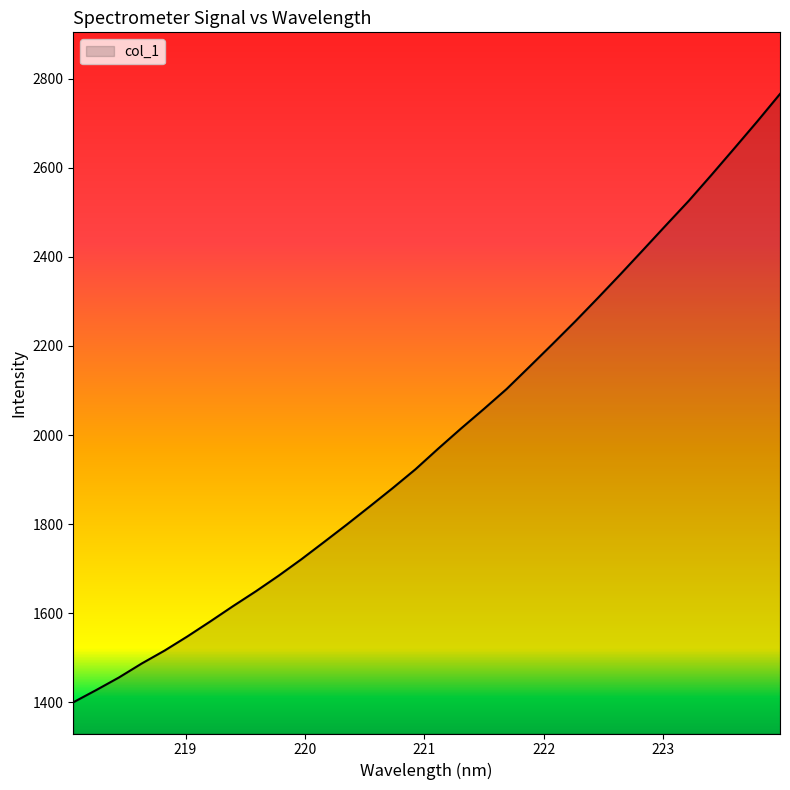

Reading left to right, extract all data points from this chart.

1400.2	1427.6	1455.9	1487.4	1516.3	1548.1	1581.6	1616.1	1649.3	1684.4	1721.4	1760.3	1799.7	1840.1	1881.0	1923.3	1969.7	2014.9	2058.6	2103.5	2153.4	2203.7	2254.8	2307.6	2361.3	2416.2	2471.5	2526.2	2584.5	2644.0	2703.9	2765.7